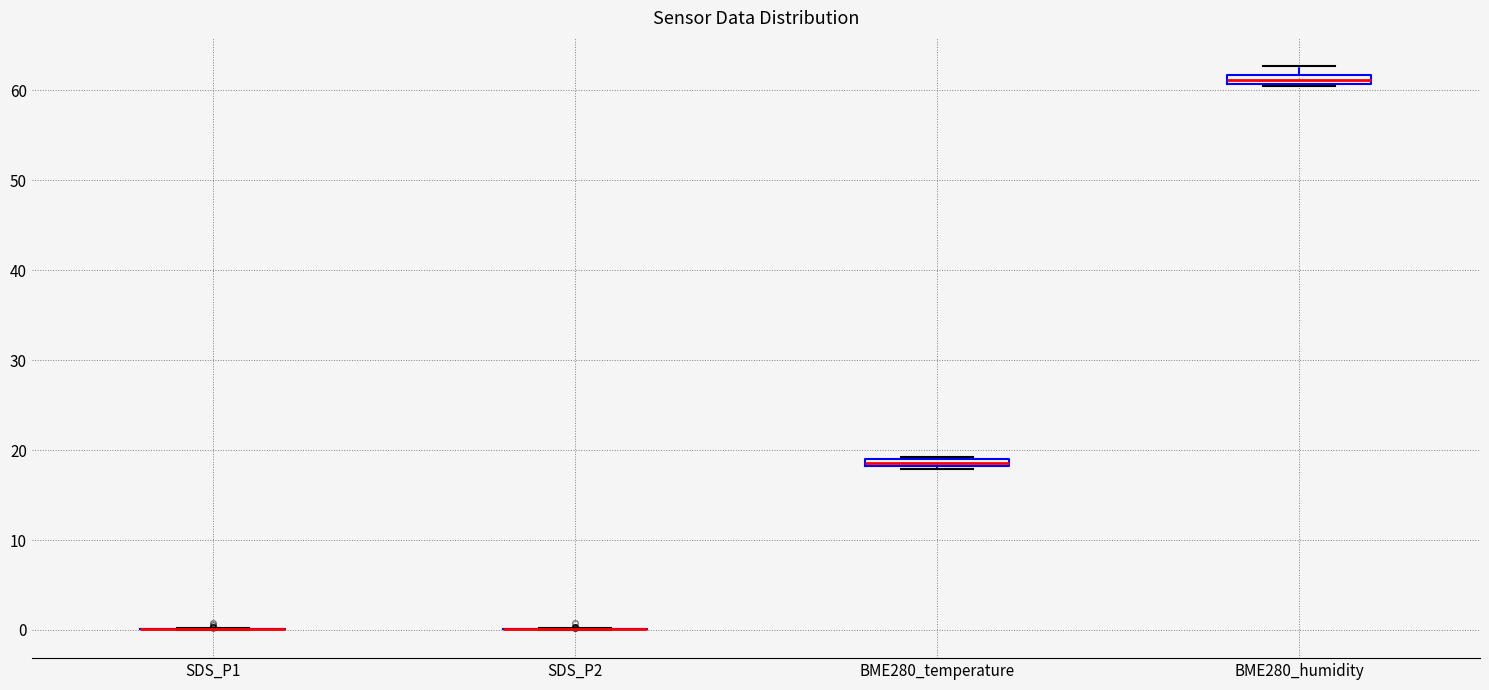

Where is the lower edge of the box for BME280_temperature on the y-axis? The values are not printed on the chart, so give them approximately, as read against the axis.

18